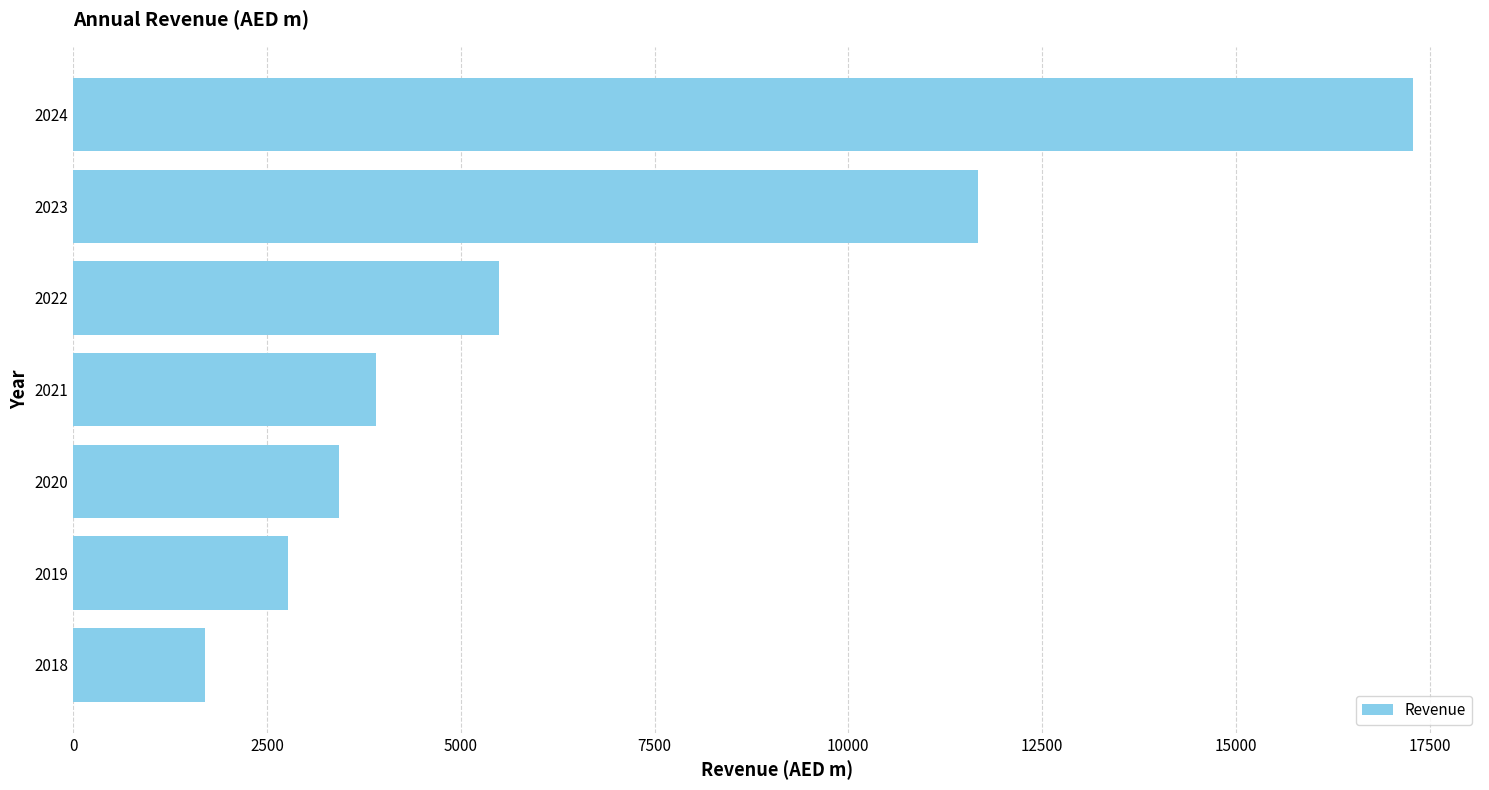

What is the change in value from 2018 to 2022?

+3798.7